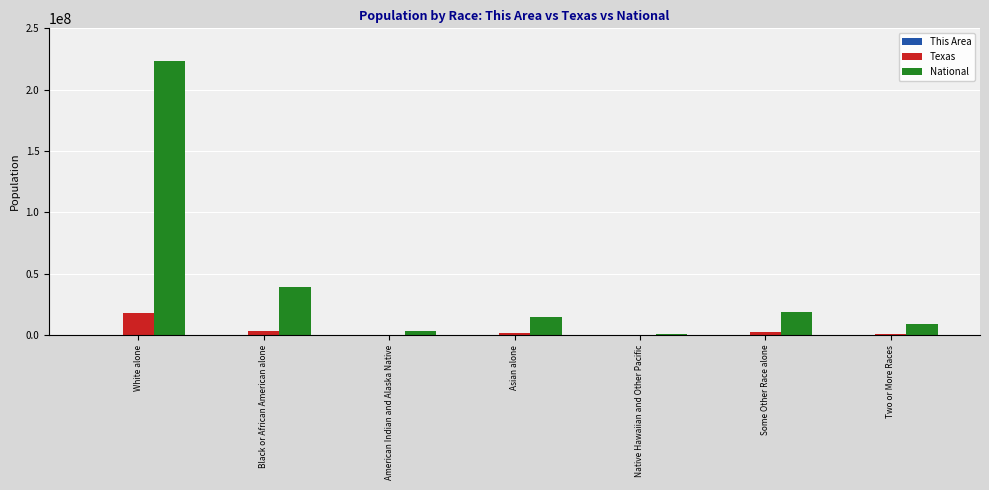

What is the sum of all National values?

308745538